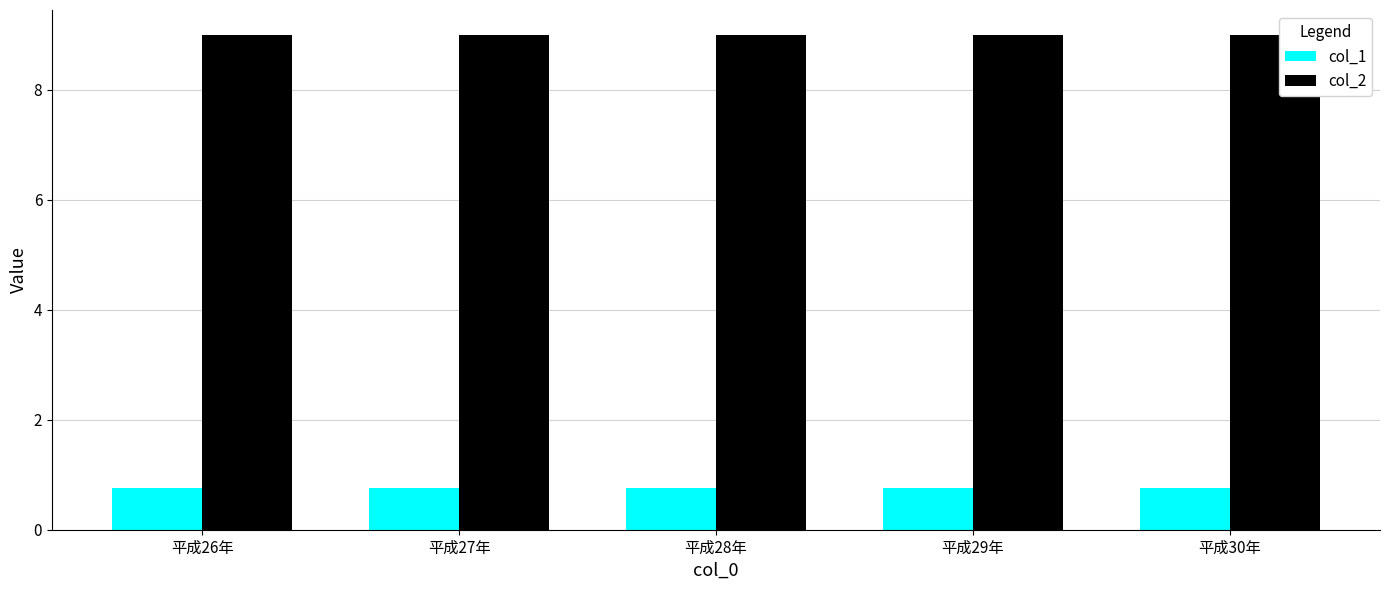

What is the label of the 4th bar from the right?

平成27年